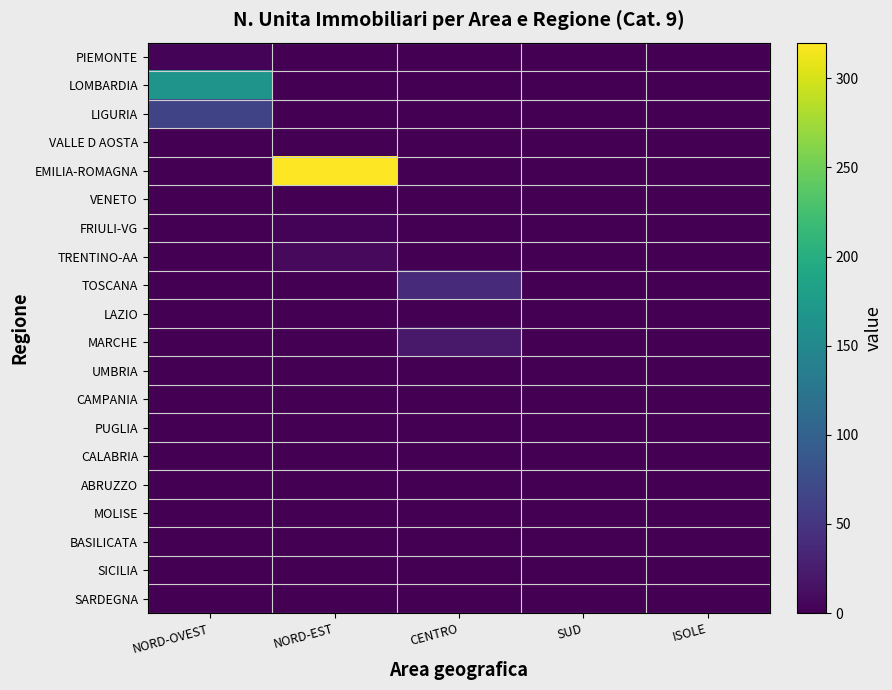

Reading right to left, what are all the values shown in this chart?

PIEMONTE: ISOLE=0	SUD=0	CENTRO=0	NORD-EST=0	NORD-OVEST=3
LOMBARDIA: ISOLE=0	SUD=0	CENTRO=0	NORD-EST=0	NORD-OVEST=166
LIGURIA: ISOLE=0	SUD=0	CENTRO=0	NORD-EST=0	NORD-OVEST=65
VALLE D AOSTA: ISOLE=0	SUD=0	CENTRO=0	NORD-EST=0	NORD-OVEST=1
EMILIA-ROMAGNA: ISOLE=0	SUD=0	CENTRO=0	NORD-EST=320	NORD-OVEST=0
VENETO: ISOLE=0	SUD=0	CENTRO=0	NORD-EST=0	NORD-OVEST=0
FRIULI-VG: ISOLE=0	SUD=0	CENTRO=0	NORD-EST=3	NORD-OVEST=0
TRENTINO-AA: ISOLE=0	SUD=0	CENTRO=0	NORD-EST=8	NORD-OVEST=0
TOSCANA: ISOLE=0	SUD=0	CENTRO=38	NORD-EST=0	NORD-OVEST=0
LAZIO: ISOLE=0	SUD=0	CENTRO=0	NORD-EST=0	NORD-OVEST=0
MARCHE: ISOLE=0	SUD=0	CENTRO=22	NORD-EST=0	NORD-OVEST=0
UMBRIA: ISOLE=0	SUD=0	CENTRO=0	NORD-EST=0	NORD-OVEST=0
CAMPANIA: ISOLE=0	SUD=1	CENTRO=0	NORD-EST=0	NORD-OVEST=0
PUGLIA: ISOLE=0	SUD=1	CENTRO=0	NORD-EST=0	NORD-OVEST=0
CALABRIA: ISOLE=0	SUD=0	CENTRO=0	NORD-EST=0	NORD-OVEST=0
ABRUZZO: ISOLE=0	SUD=0	CENTRO=0	NORD-EST=0	NORD-OVEST=0
MOLISE: ISOLE=0	SUD=0	CENTRO=0	NORD-EST=0	NORD-OVEST=0
BASILICATA: ISOLE=0	SUD=0	CENTRO=0	NORD-EST=0	NORD-OVEST=0
SICILIA: ISOLE=1	SUD=0	CENTRO=0	NORD-EST=0	NORD-OVEST=0
SARDEGNA: ISOLE=0	SUD=0	CENTRO=0	NORD-EST=0	NORD-OVEST=0